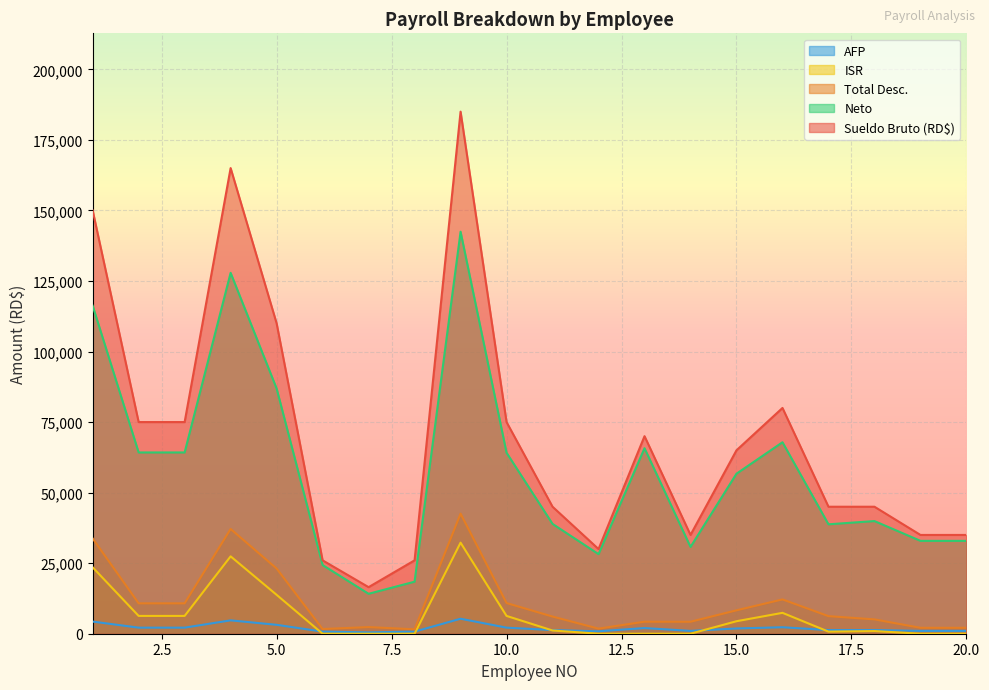

List the series in order of their peak value, lowest first.

AFP, ISR, Total Desc., Neto, Sueldo Bruto (RD$)